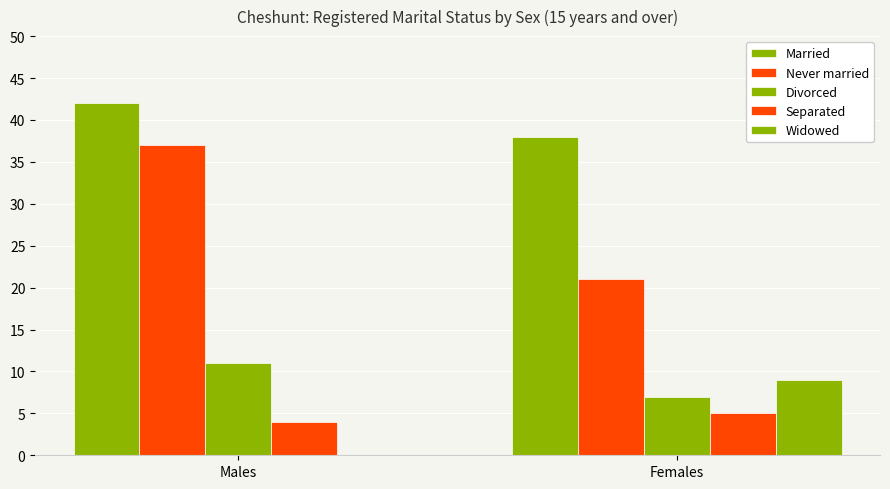

Are the bars horizontal?

No